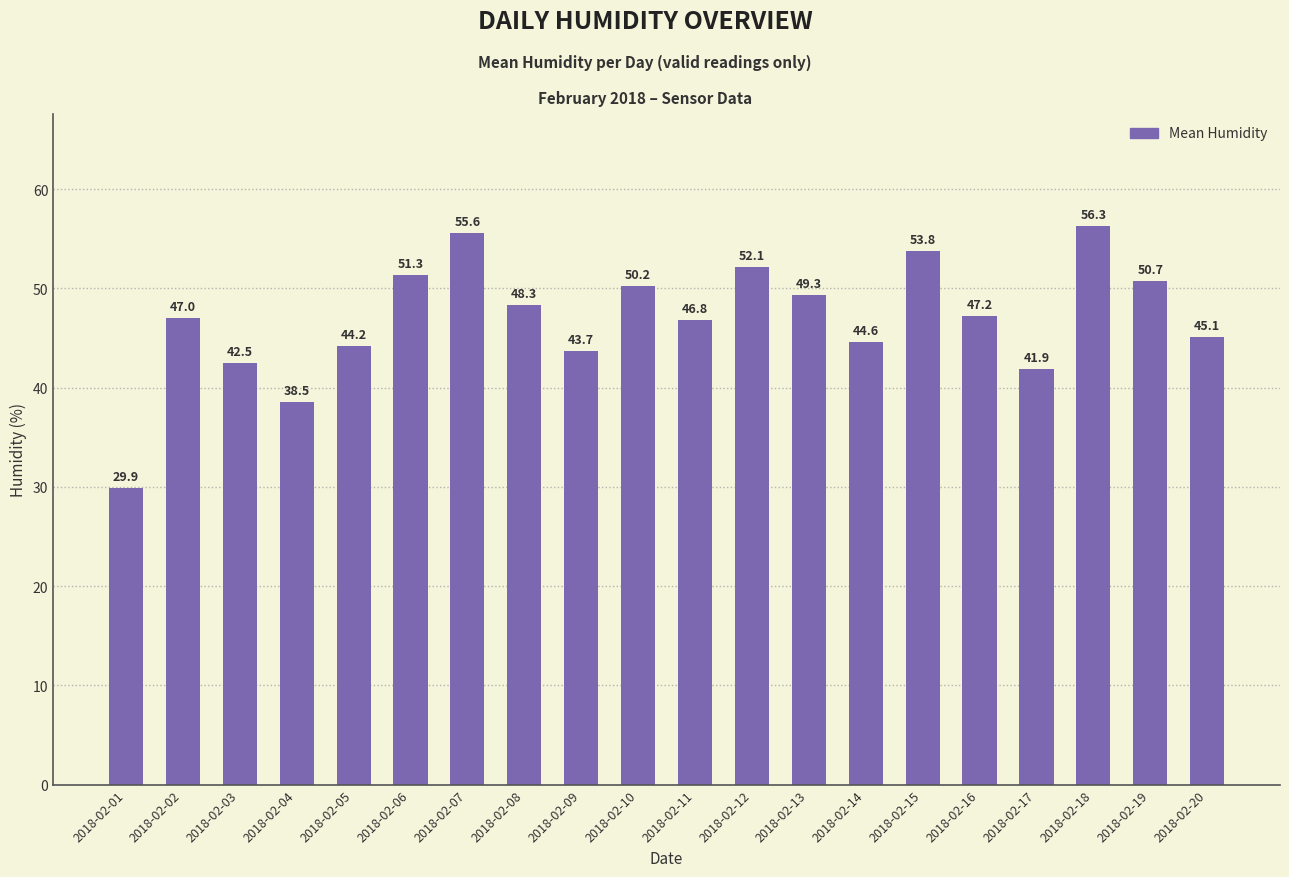

Between 2018-02-12 and 2018-02-09, which is larger?

2018-02-12